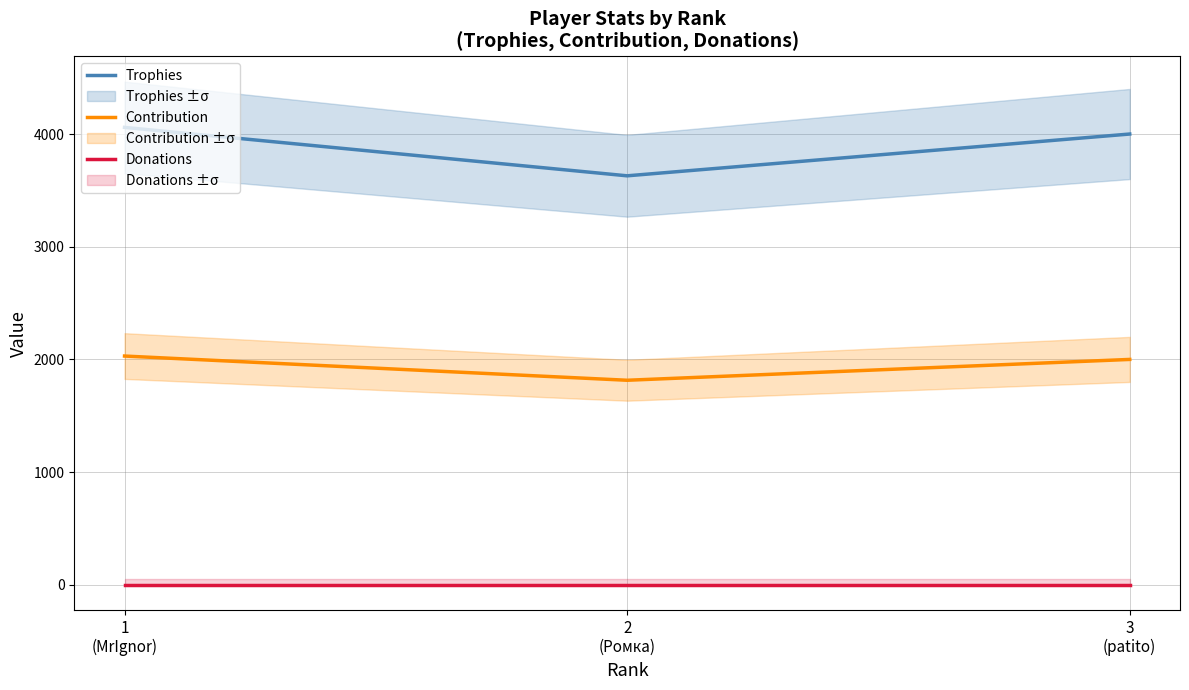

Reading right to left, what are all the values shown in this chart?

Trophies: 4001	3630	4060
Contribution: 2000	1815	2030
Donations: 0	0	0